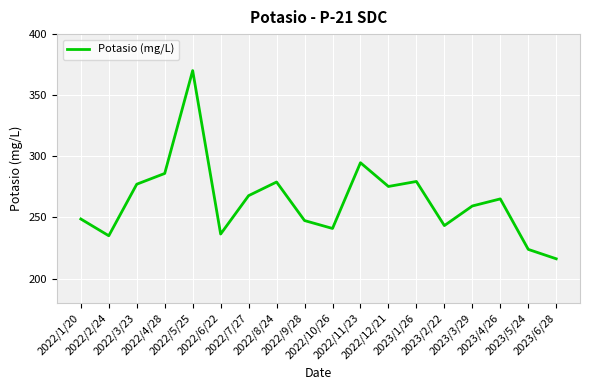

Which has a higher value, 2023/1/26 or 2023/4/26?

2023/1/26